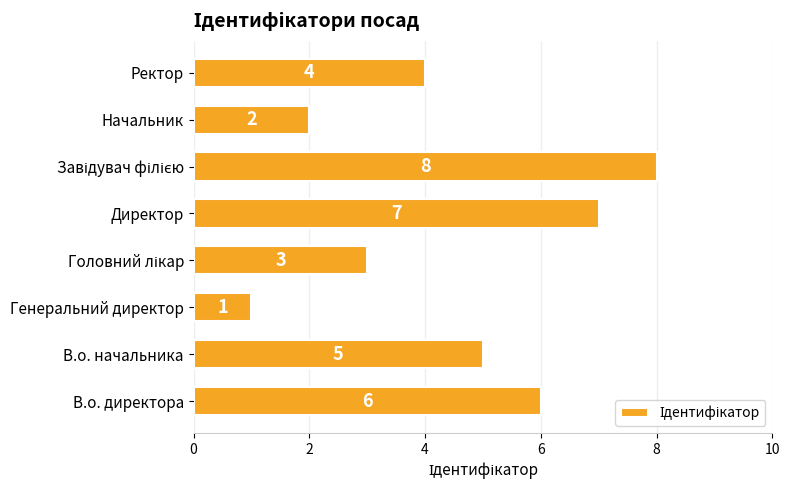

The value at Начальник is 1. True or false?

False